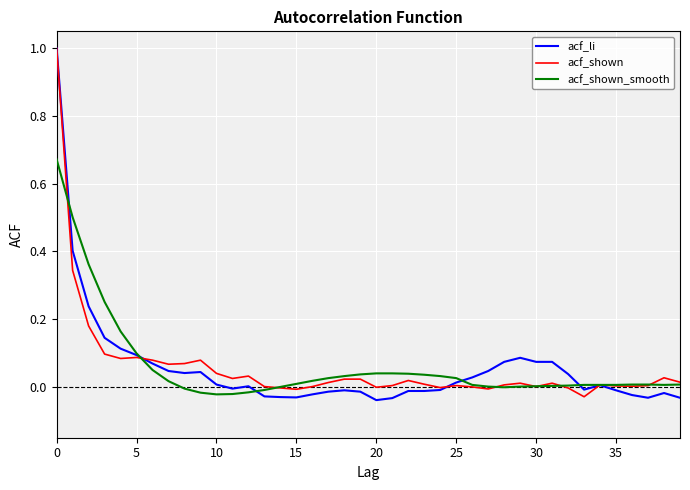

List the series in order of their peak value, lowest first.

acf_shown_smooth, acf_li, acf_shown